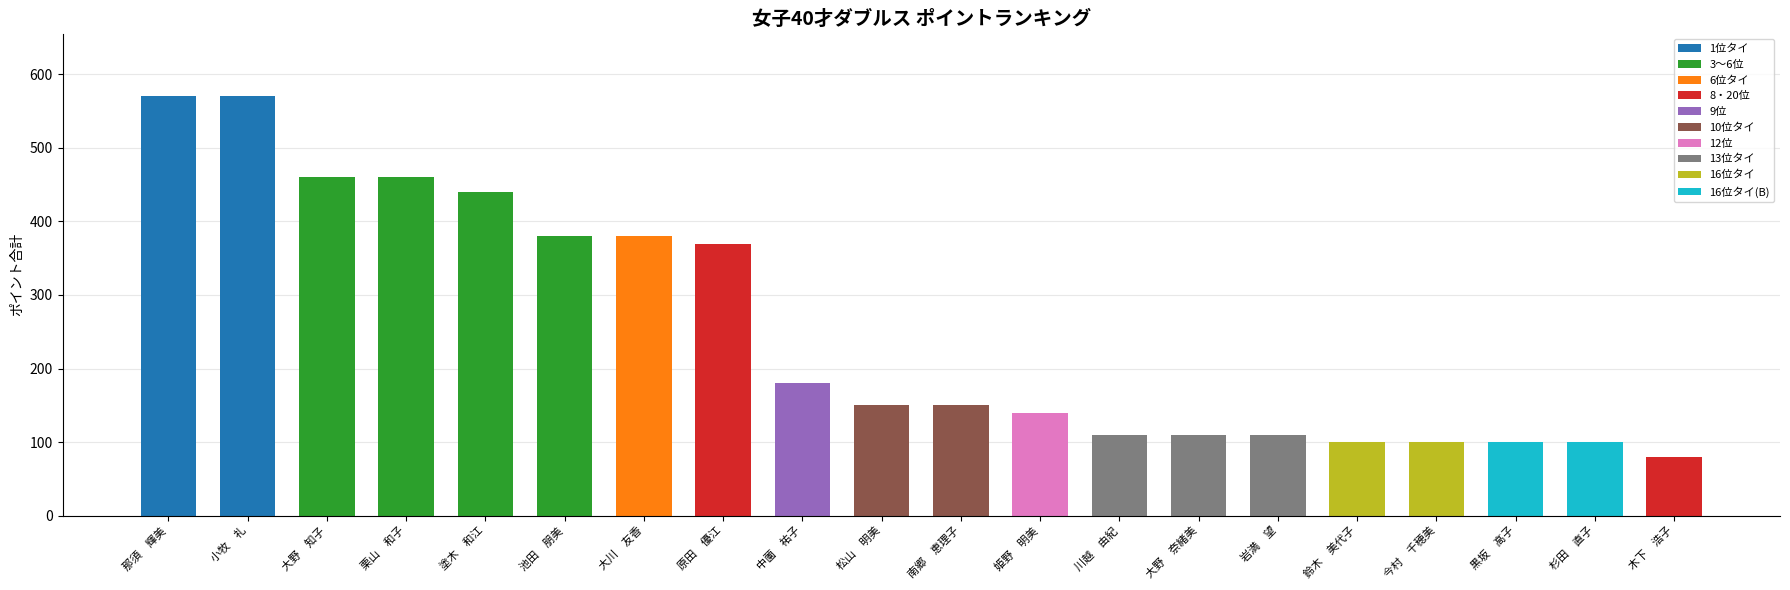

Does the chart contain stacked bars?

No